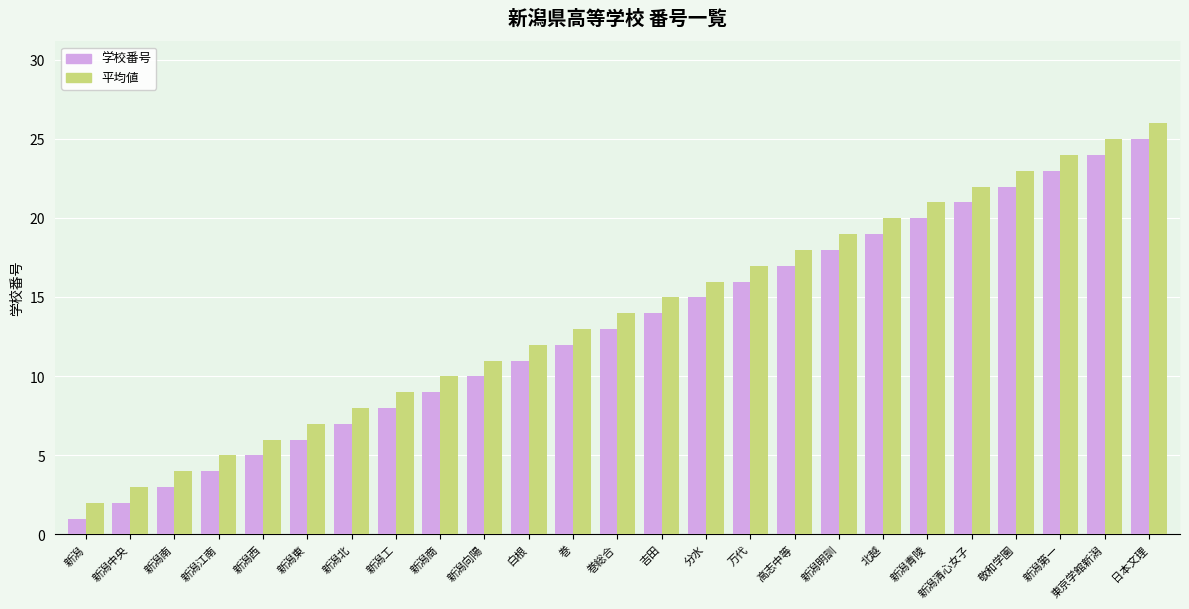

Which category has the lowest value in the 学校番号 series?

新潟